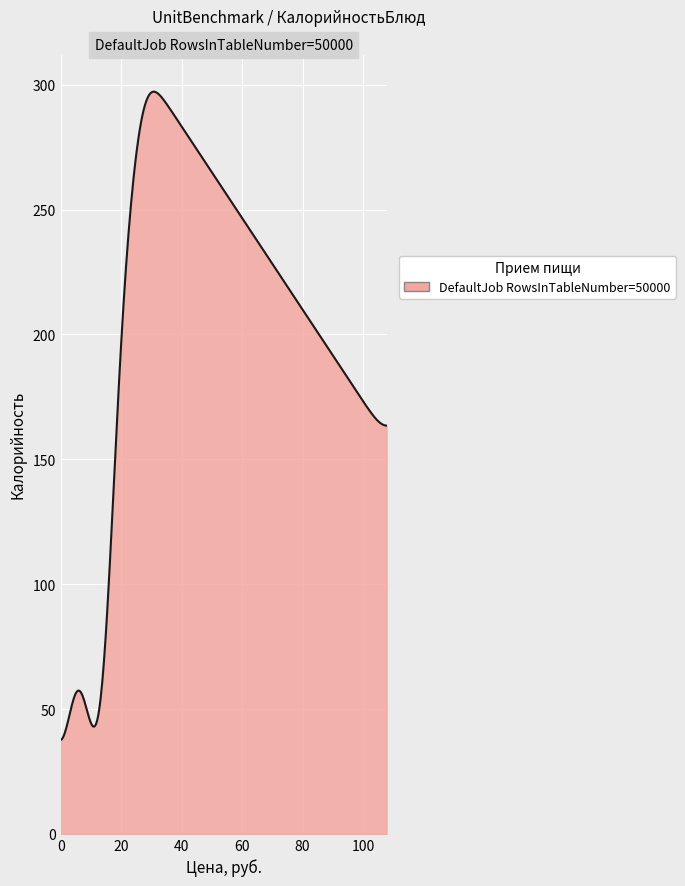

What is the difference between the maximum and minimum values?

259.7